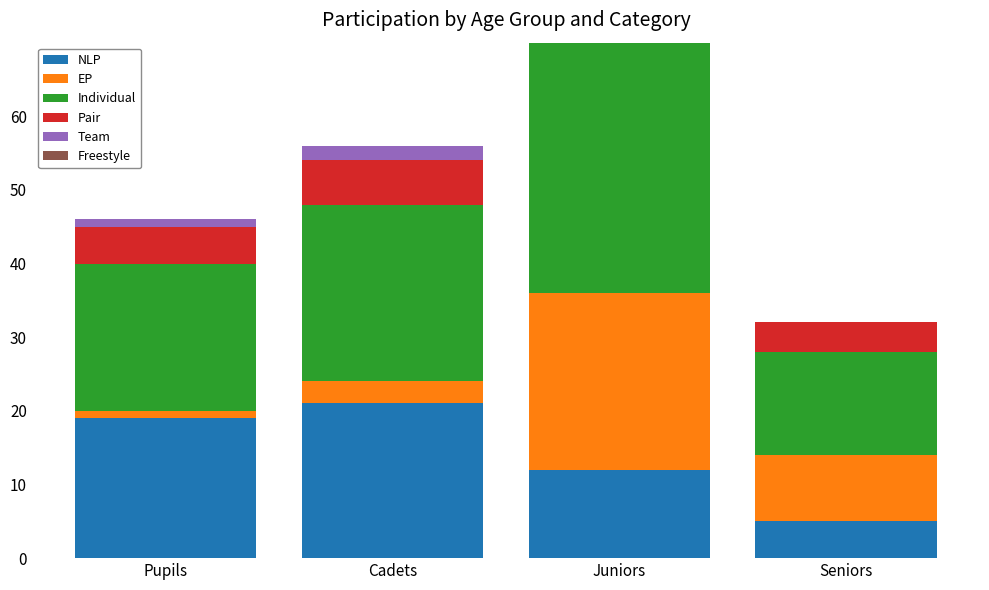

What is the label of the 4th bar from the left?

Seniors